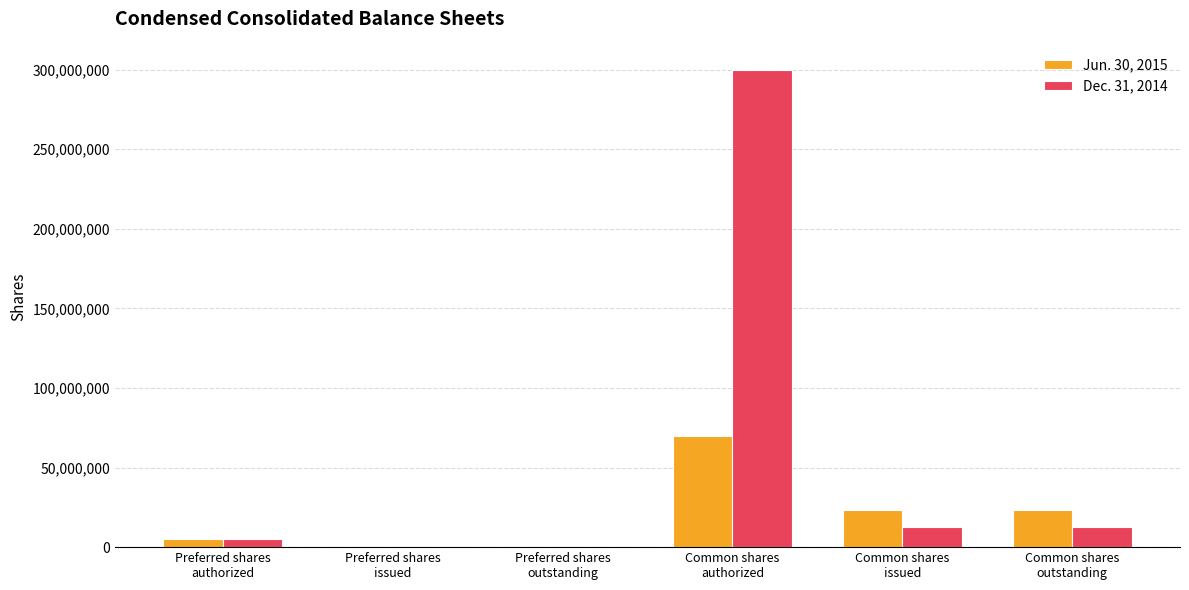

What is the greatest value displayed?

300000000